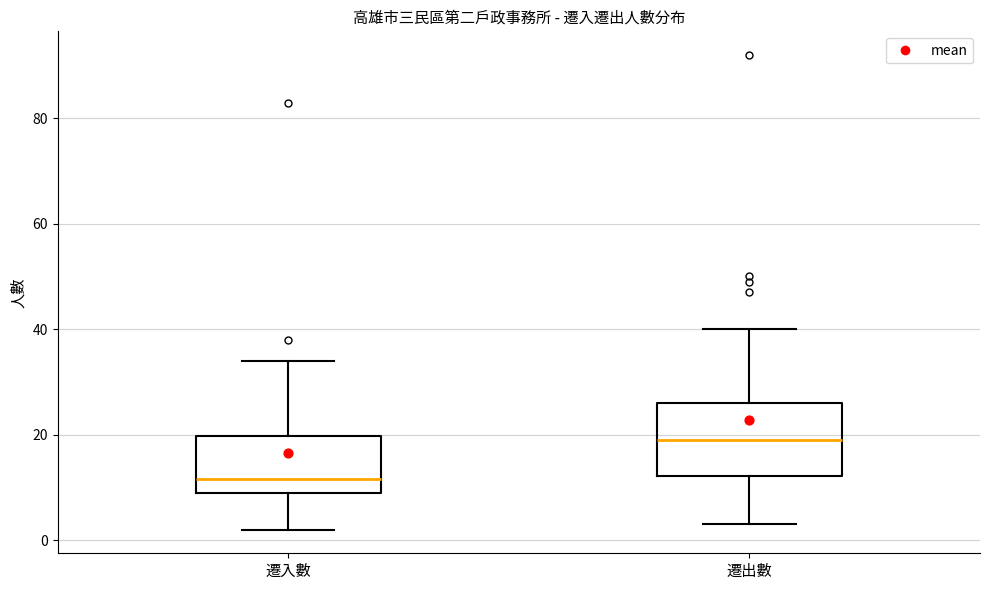

Reading left to right, transcribe this box plot: for each box, give where its median line is, the range the box spans, and where its two whiskers end, as read against the y-axis. The values are not printed on the chart, so give them approximately, as read against the axis.

遷入數: median 12, box 10 to 20, whiskers 2 to 34
遷出數: median 20, box 12 to 26, whiskers 4 to 40